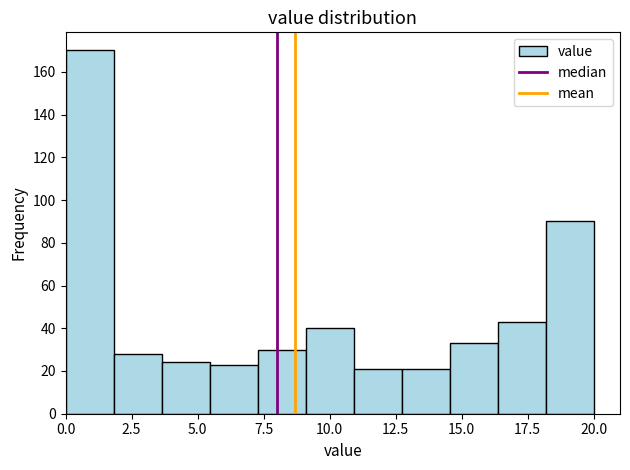

Read against the x-axis, roughly where is the centre of the tallest bar?

1.0